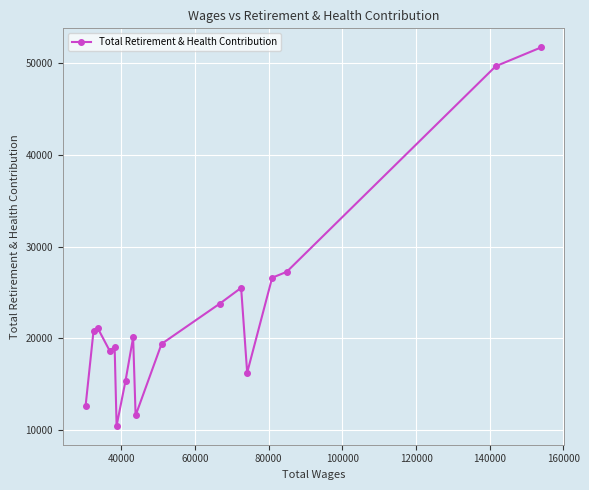

What is the greatest value displayed?

51756